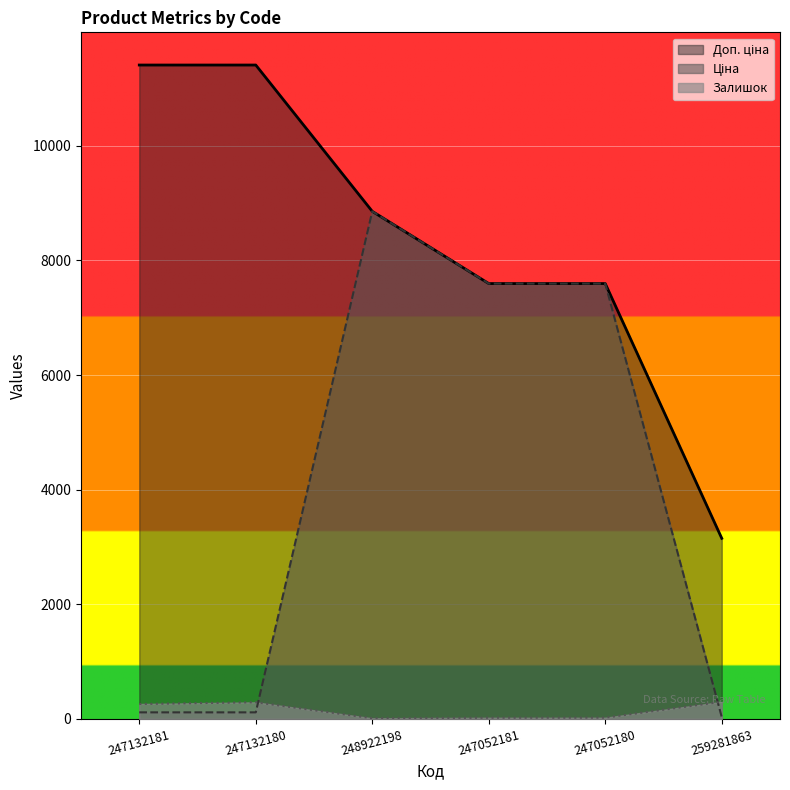

True or false: Залишок and Доп. ціна cross at least once.

False